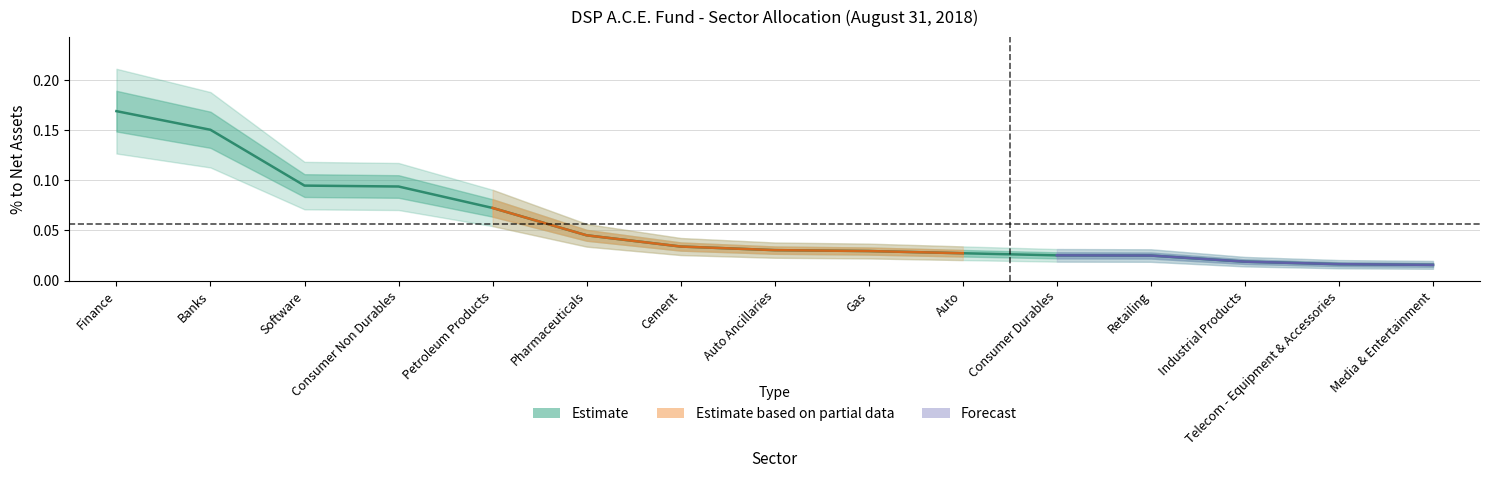

Which has a higher value, Industrial Products or Consumer Durables?

Consumer Durables